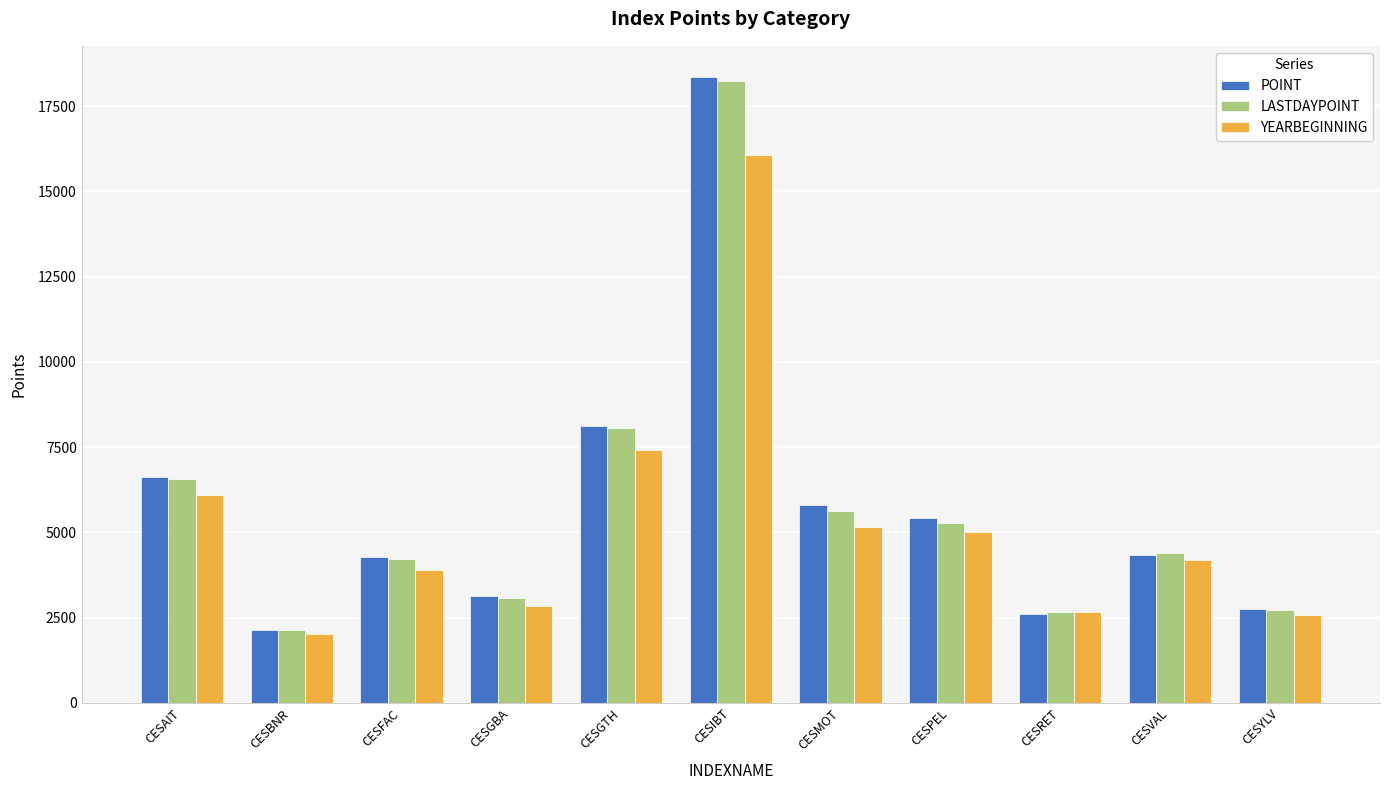

Is the value of YEARBEGINNING at CESIBT greater than the value of LASTDAYPOINT at CESMOT?

Yes